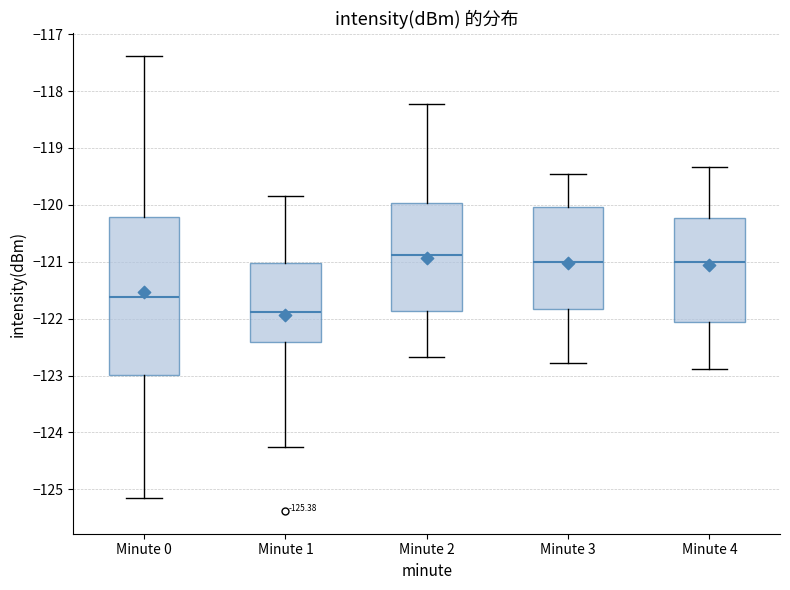

Reading left to right, read every box against the y-axis: the position of its median line, the range the box covers, and the ends of its whiskers. The values are not printed on the chart, so give them approximately, as read against the axis.

Minute 0: median -121.6, box -123.0 to -120.2, whiskers -125.2 to -117.4
Minute 1: median -121.9, box -122.4 to -121.0, whiskers -124.3 to -119.8
Minute 2: median -120.9, box -121.9 to -120.0, whiskers -122.7 to -118.2
Minute 3: median -121.0, box -121.8 to -120.0, whiskers -122.8 to -119.4
Minute 4: median -121.0, box -122.1 to -120.2, whiskers -122.9 to -119.3